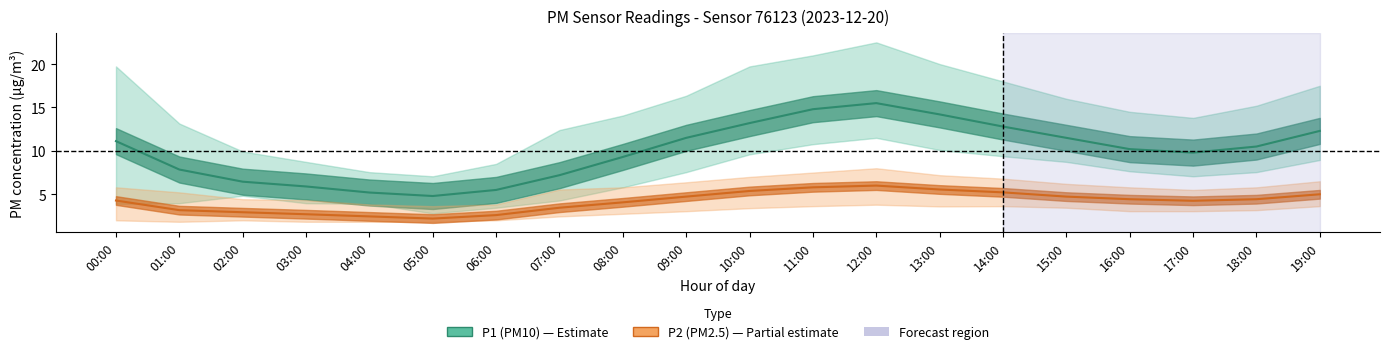

Where is the first local minimum for P1_center?

05:00